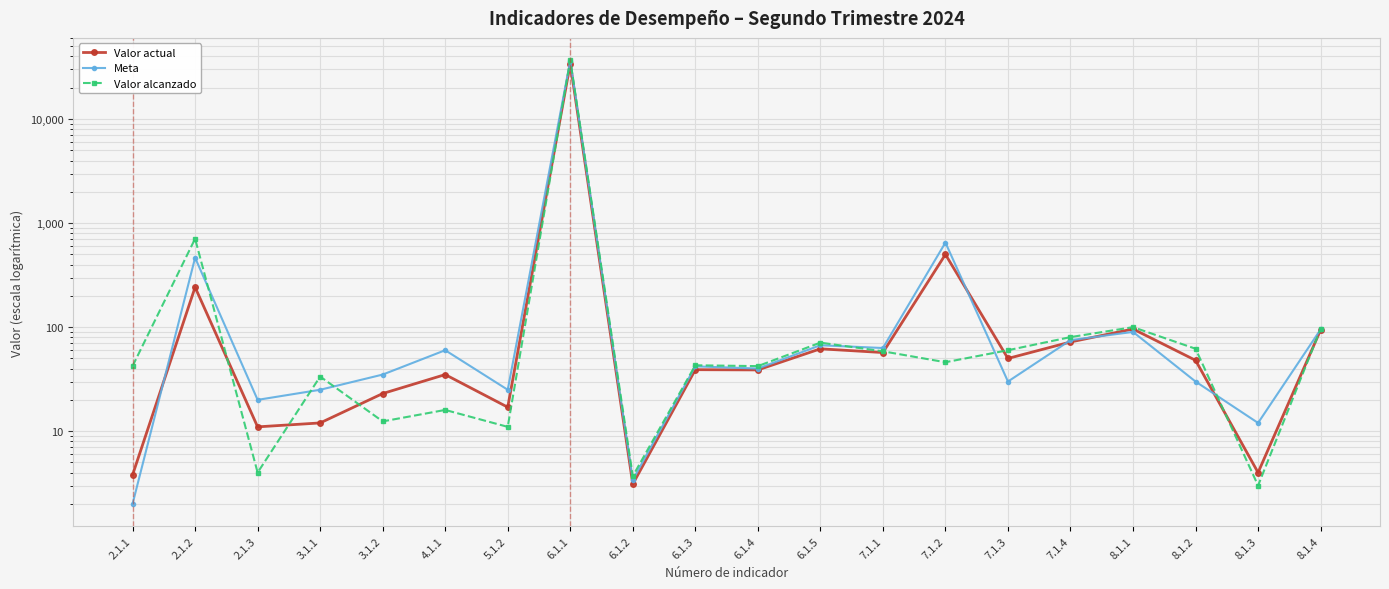

At which category does Valor alcanzado reach its first local peak?

2.1.2